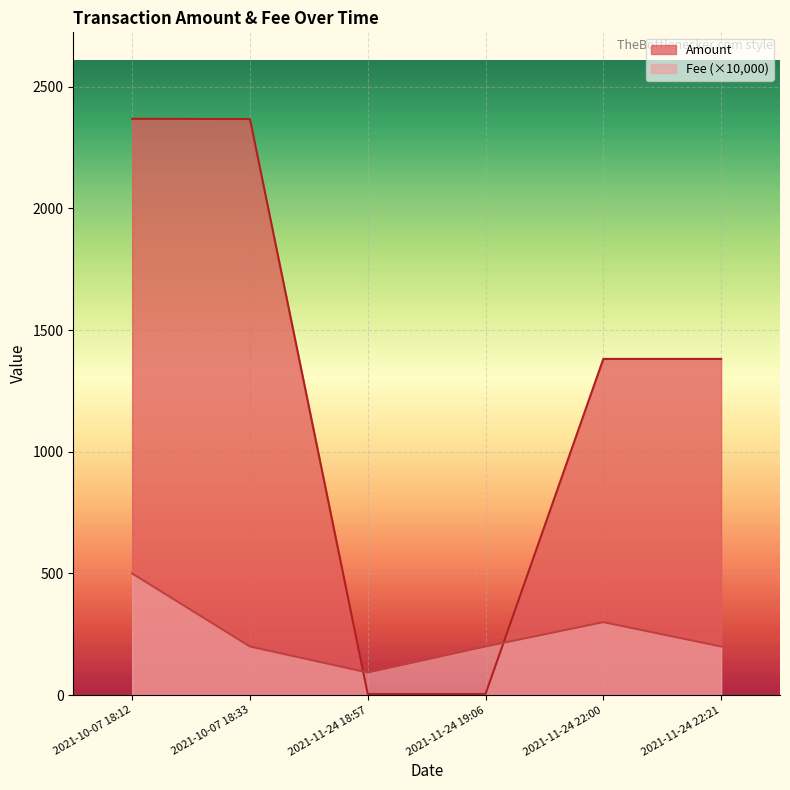

How many lines are shown in the chart?

2